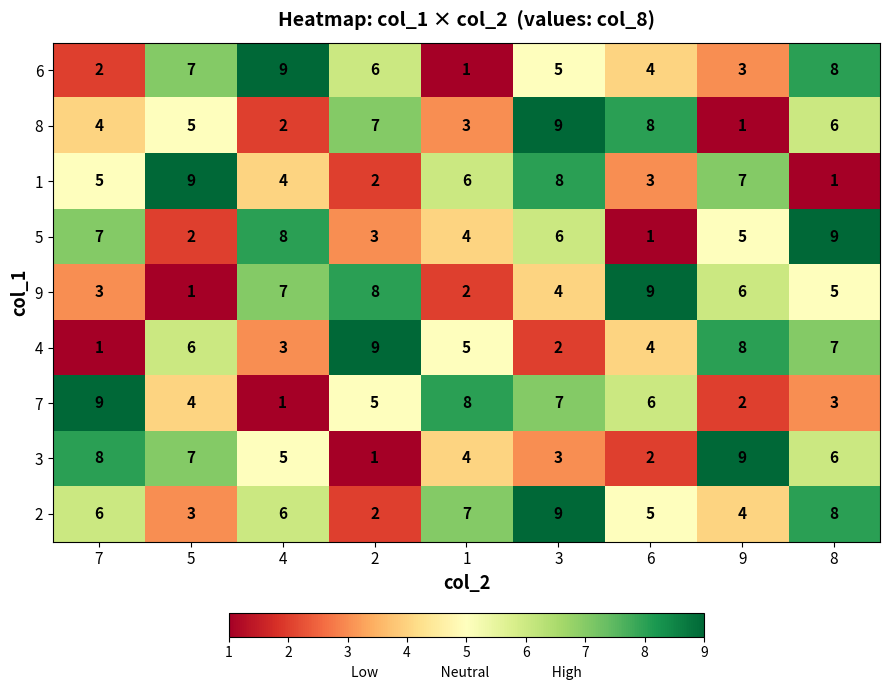

What is the maximum value shown in the chart?

9